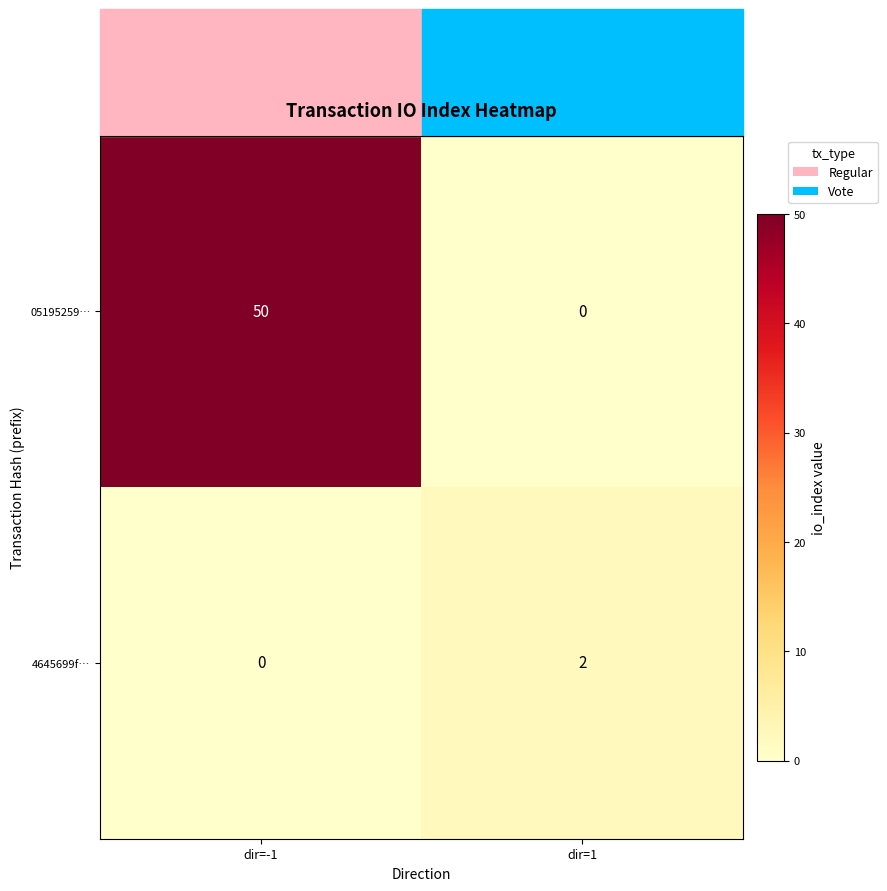

Which series has the largest range (max minus min)?

05195259…